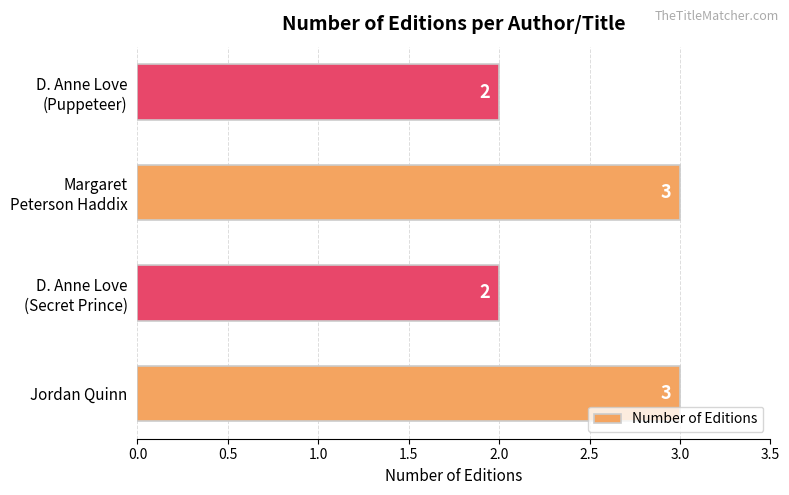

Does the chart contain stacked bars?

No